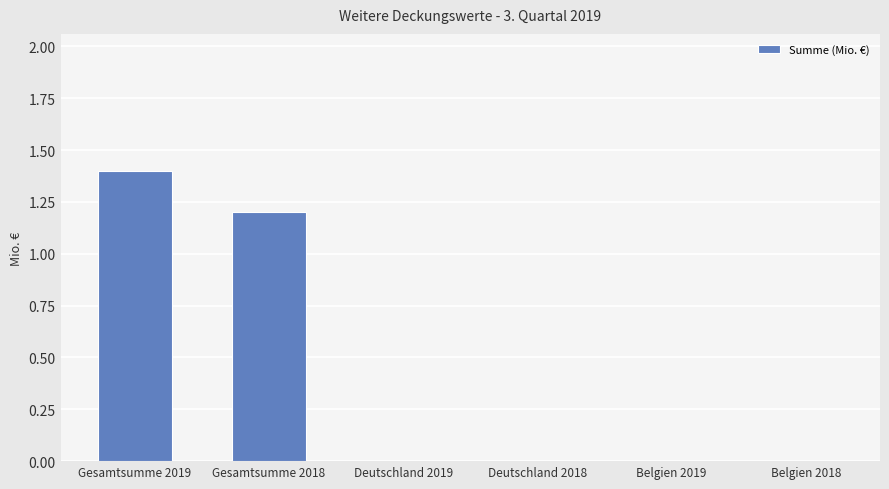

Reading left to right, what are all the values shown in this chart?

1.4	1.2	0.0	0.0	0.0	0.0